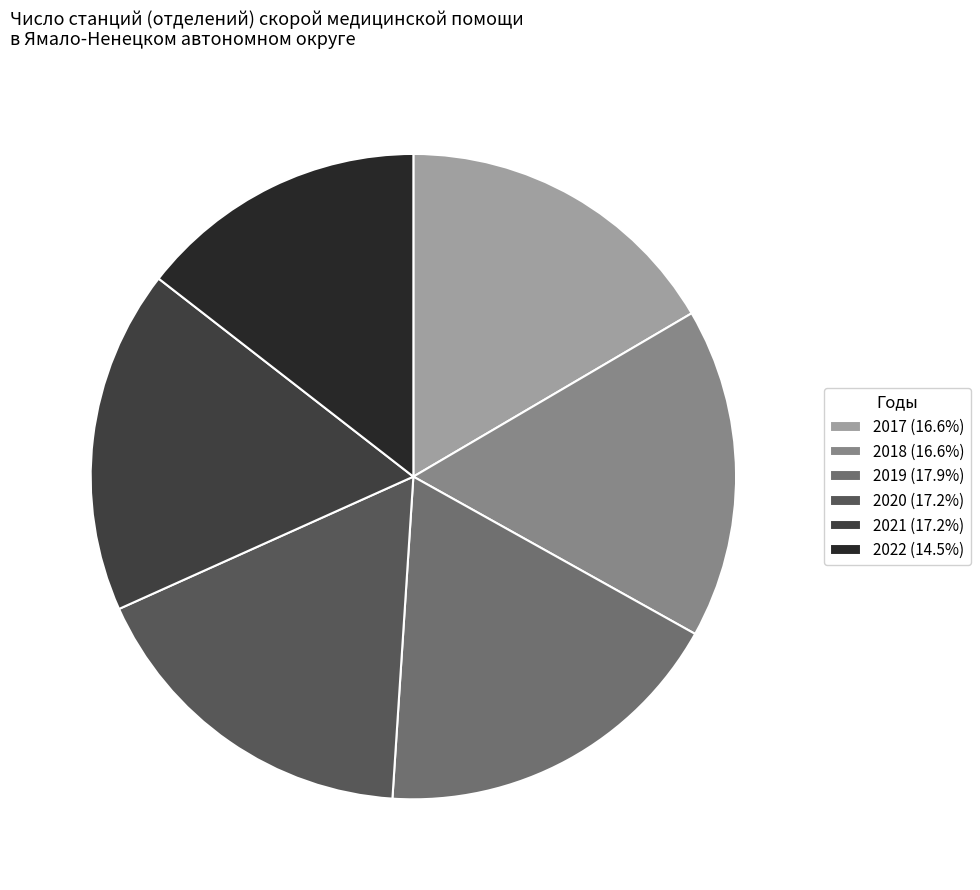

How many slices are in this pie chart?

6